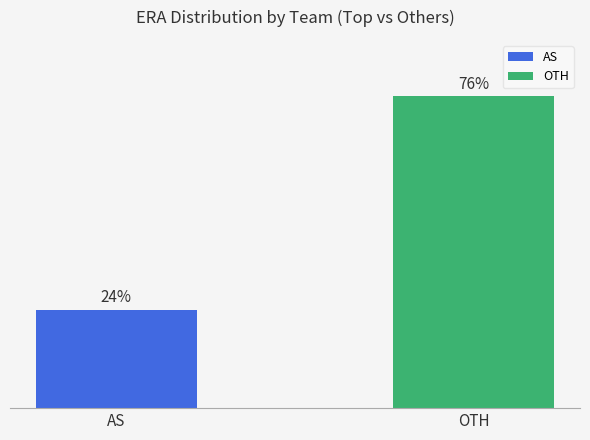

What is the label of the 2nd bar from the left?

OTH